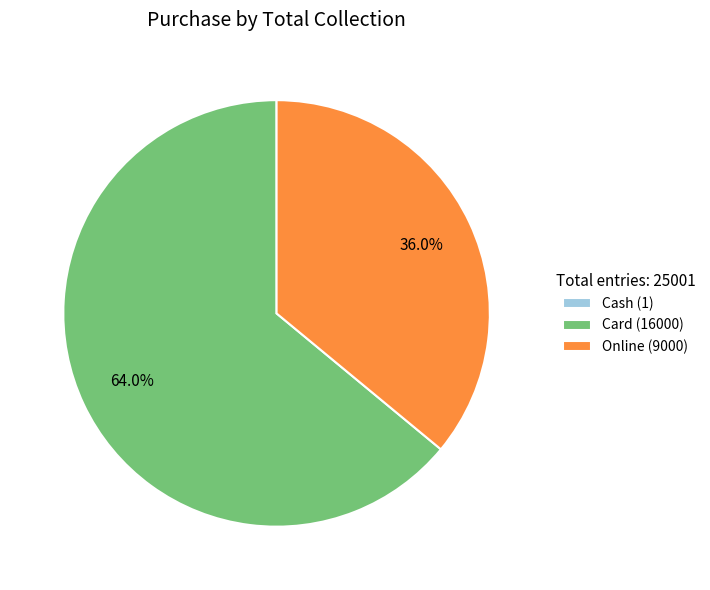

To the nearest percent, what is the average slice percentage?

33%